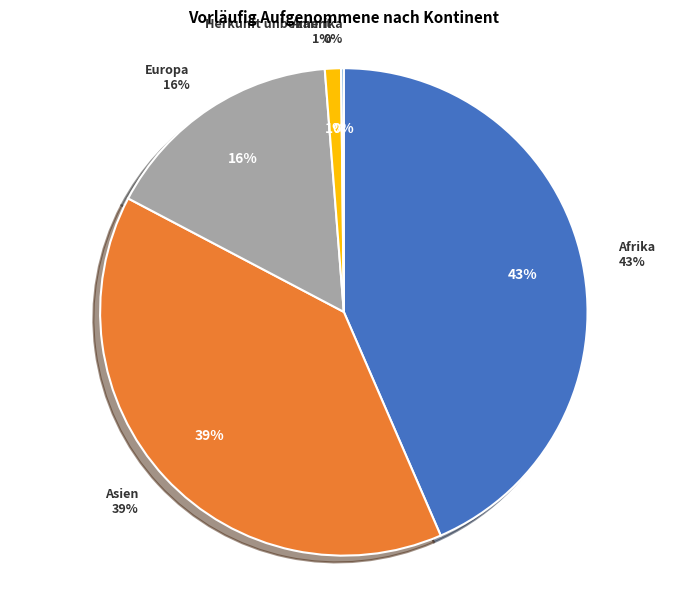

What percentage is NOT represented by Afrika?

56.5%